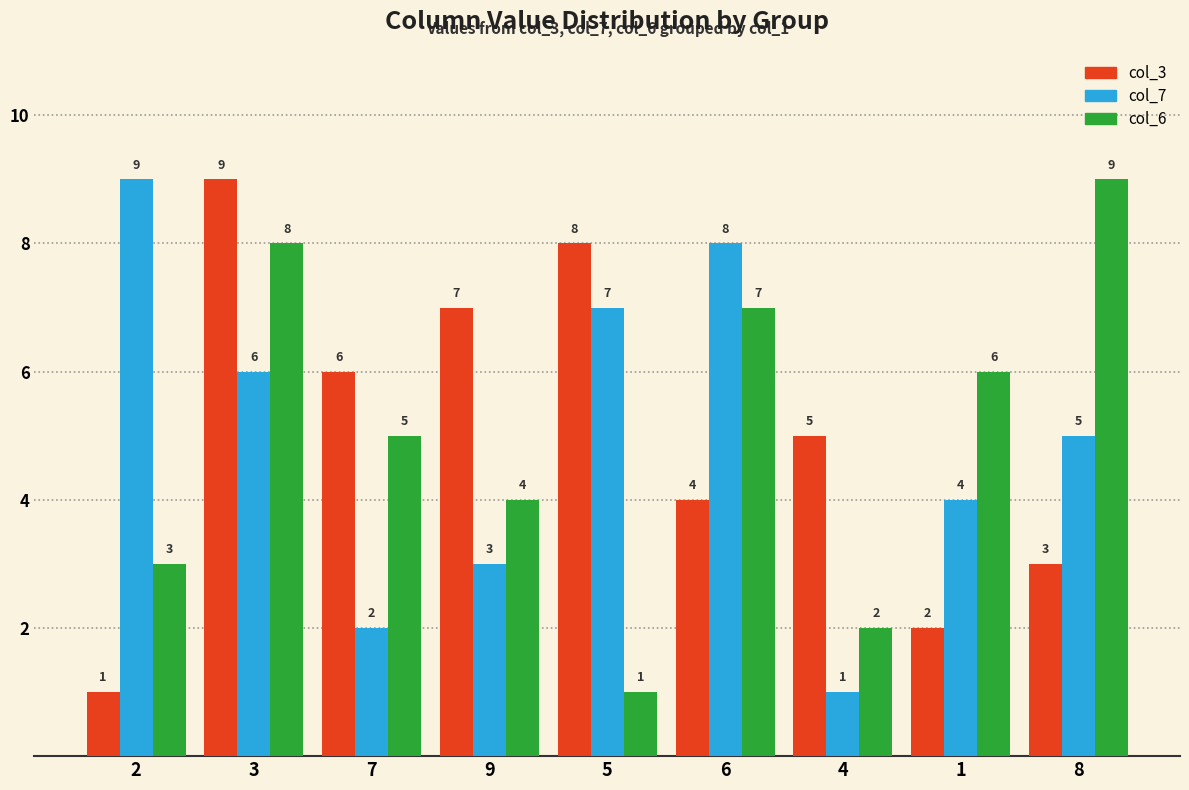

The col_7 series shows 2 at 3. True or false?

False